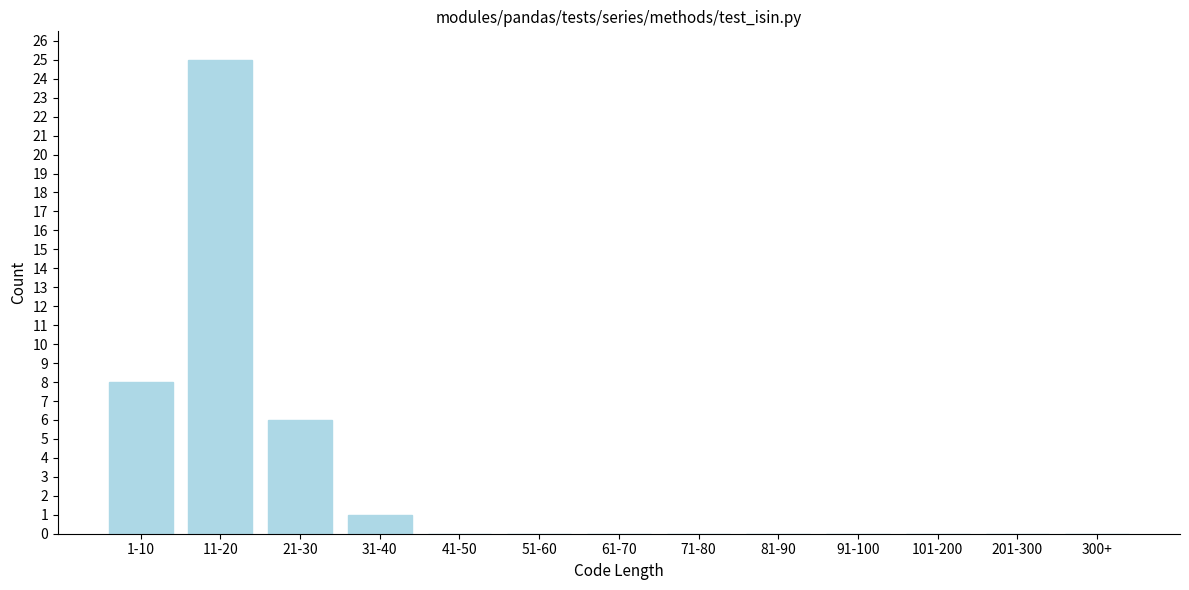

Reading left to right, transcribe all the data shown in this chart.

1-10=8	11-20=25	21-30=6	31-40=1	41-50=0	51-60=0	61-70=0	71-80=0	81-90=0	91-100=0	101-200=0	201-300=0	300+=0